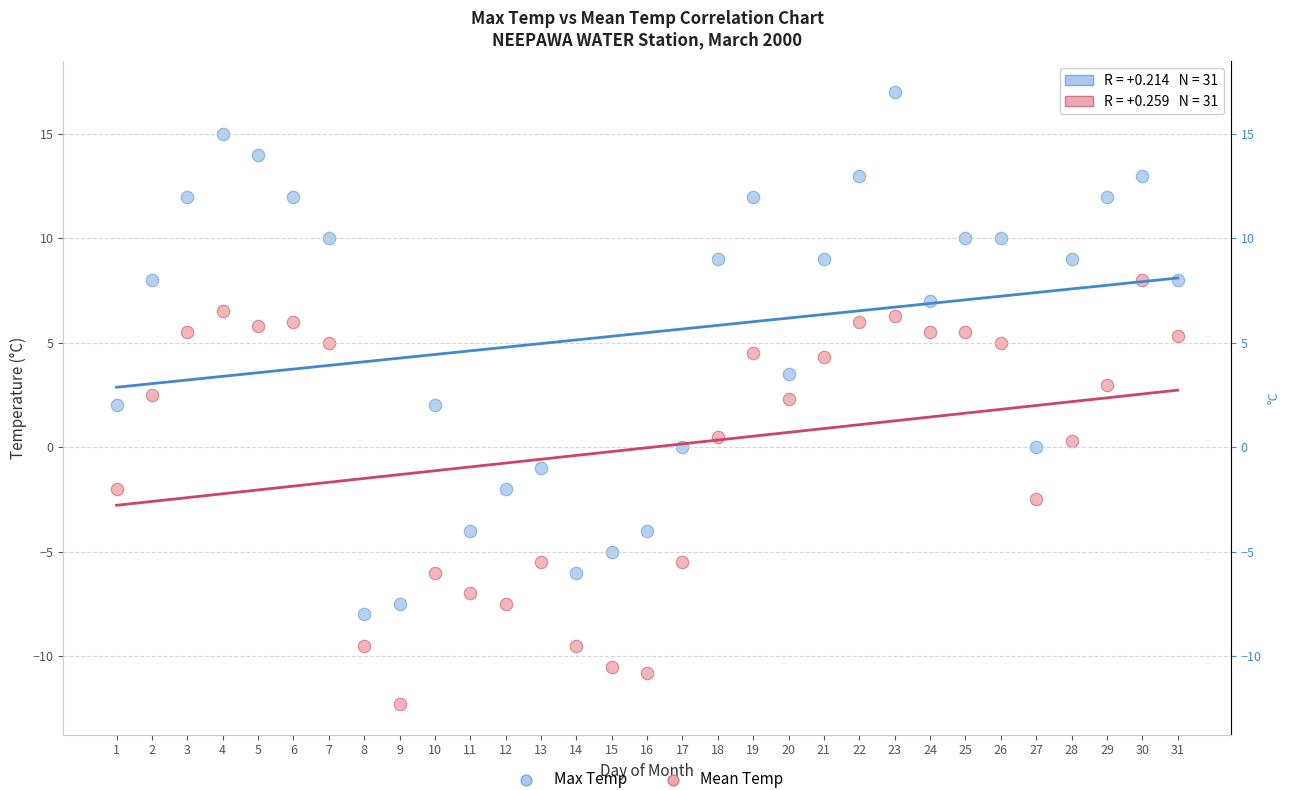

Across all data points, what is the range of Y values (max minus min)?

29.3